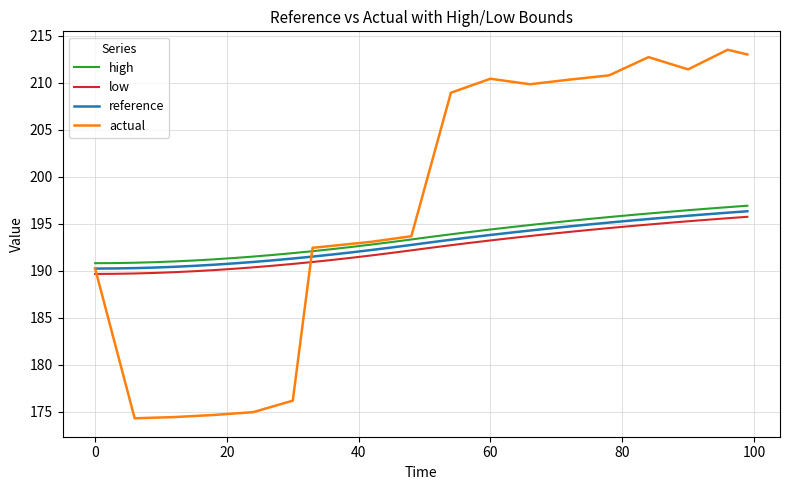

What are all the series names shown in the legend?

high, low, reference, actual